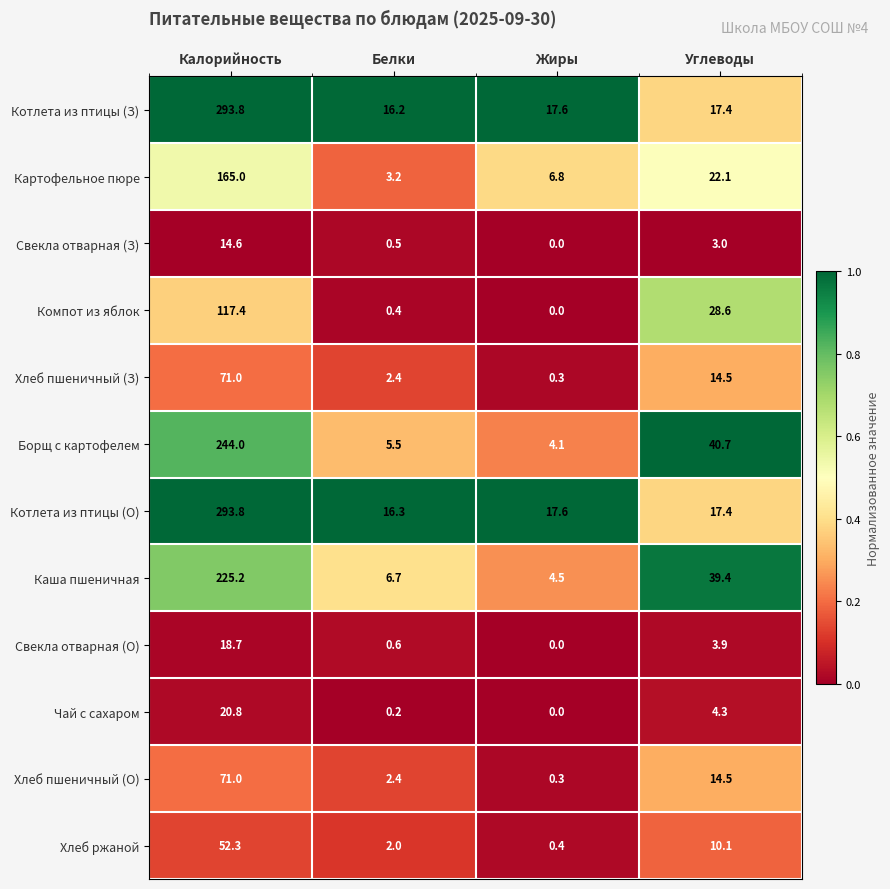

Which series has the largest total across all categories?

Котлета из птицы (О)